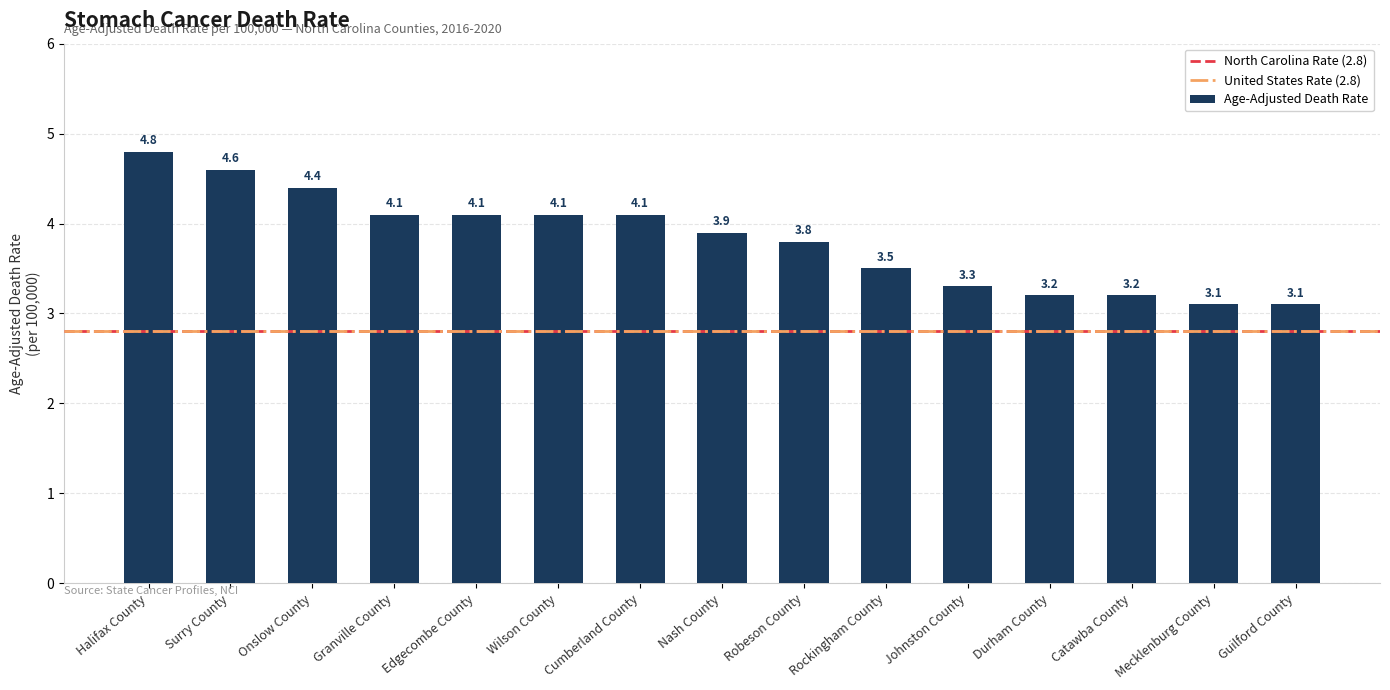

How many series are shown in this chart?

1